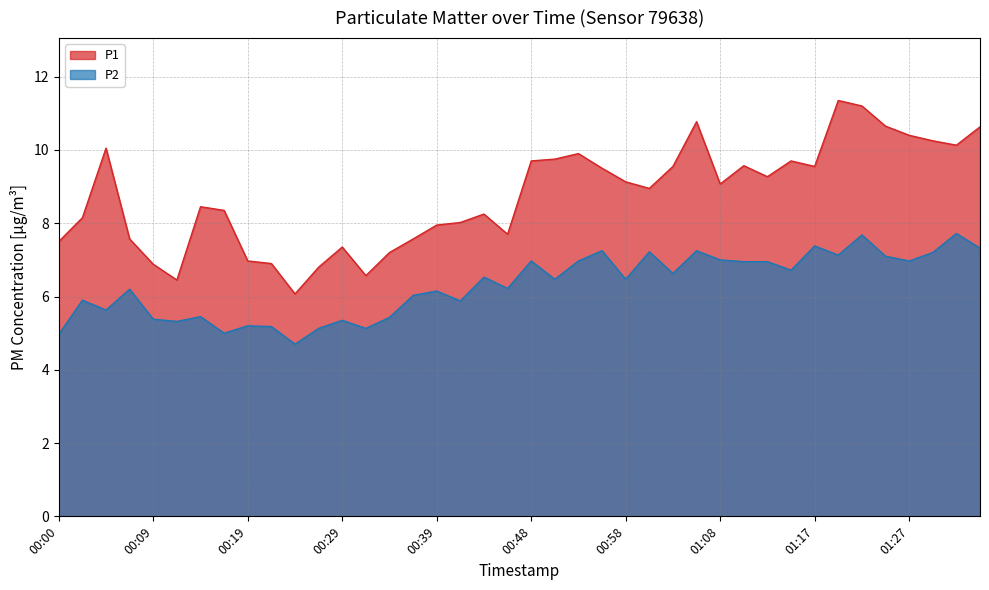

What is the lowest value of the P2 series?

4.7